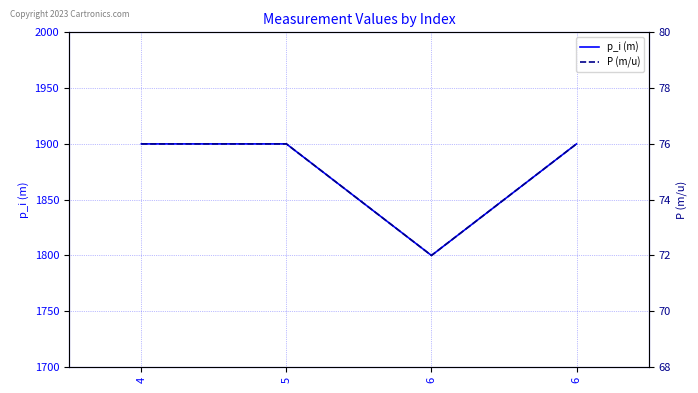

Rank the series at 5 from lowest to highest value.

P (m/u), p_i (m)